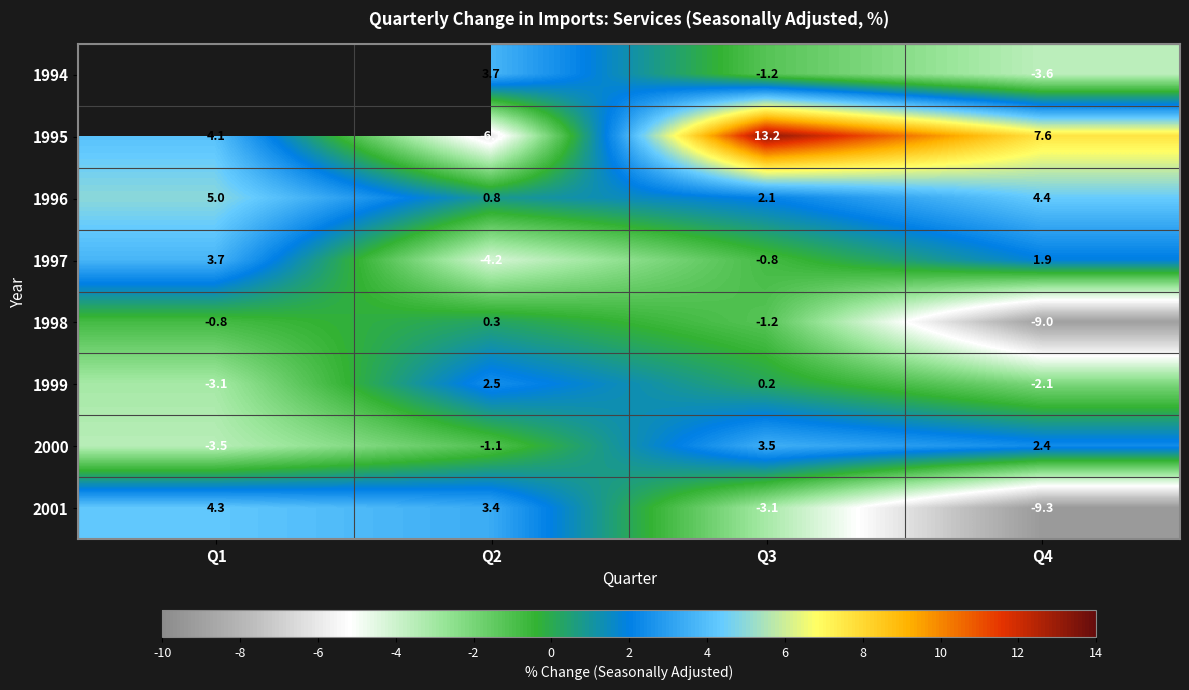

What value does the 1995 series have at Q3?

13.2